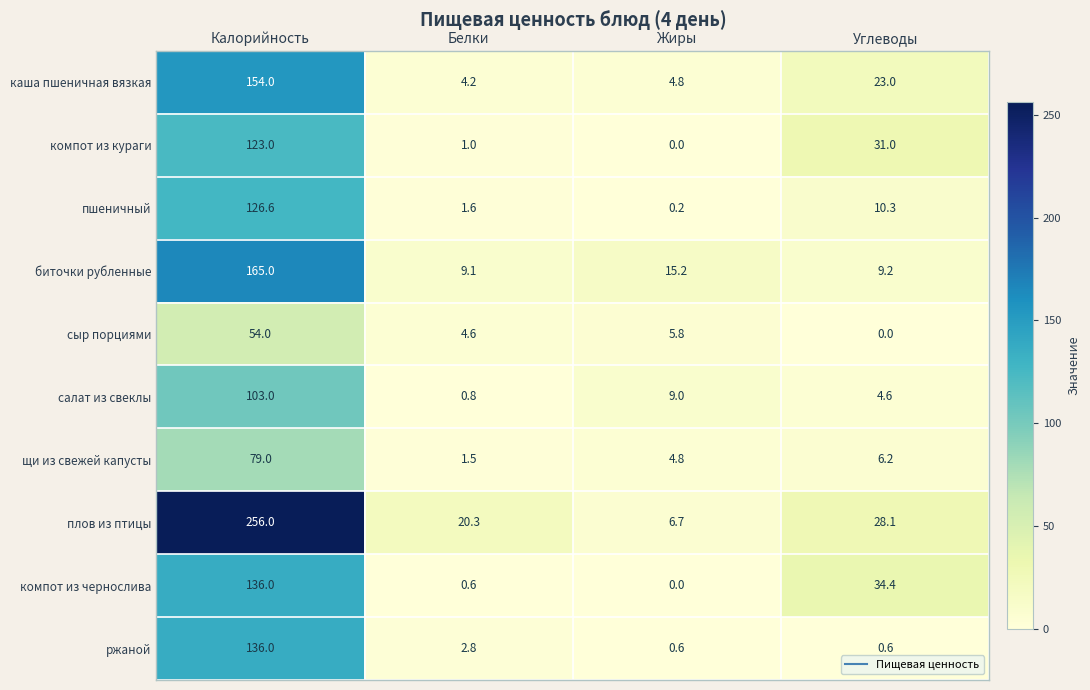

What is the sum of the биточки рубленные values at Жиры and Белки?

24.3